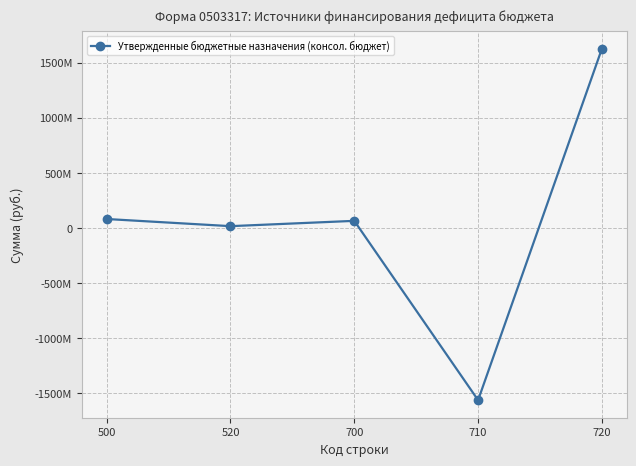

At which label is the value closest to 32428185?

520